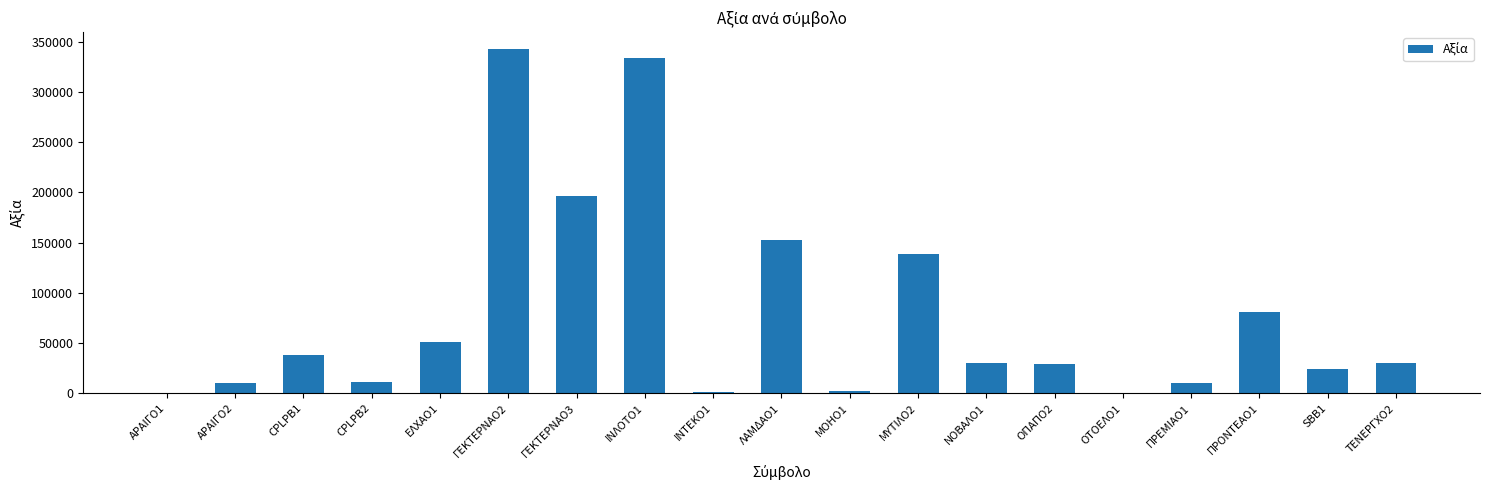

What is the sum of all values?

1482679.4